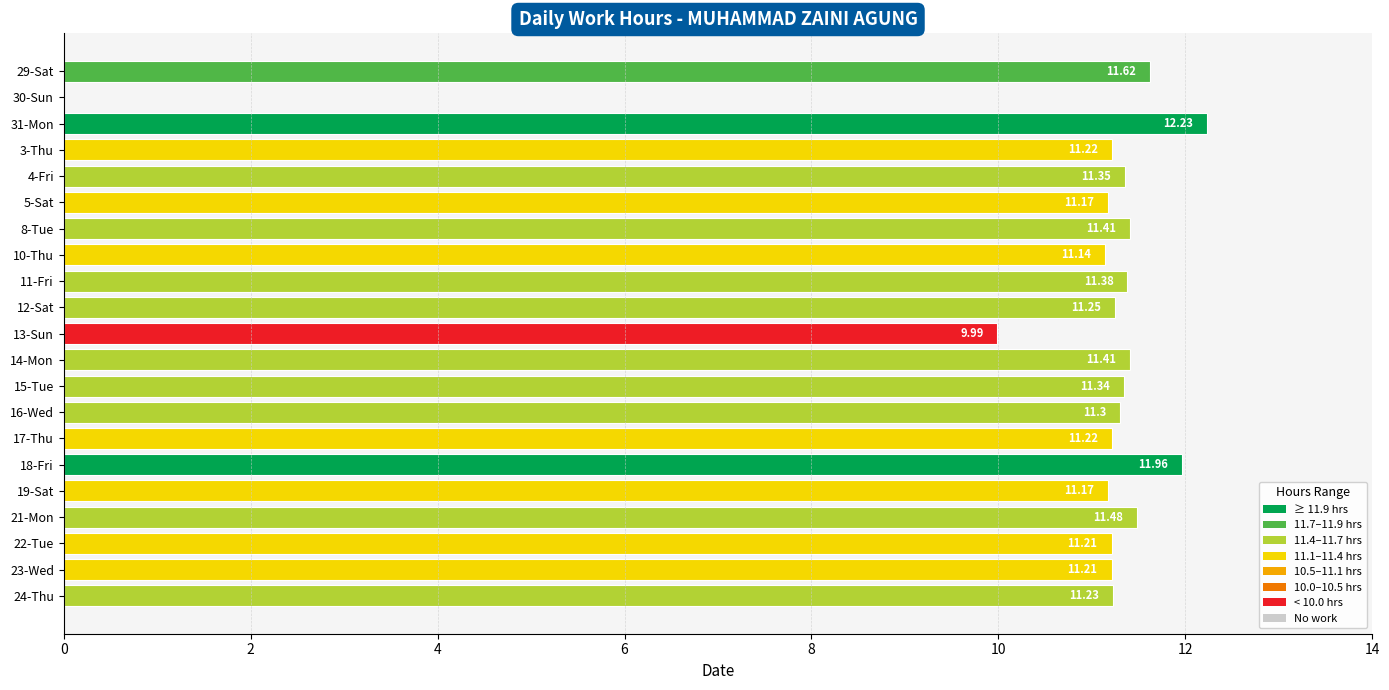

Approximately how many times larger is the value at 19-Sat compared to 17-Thu?

1.0